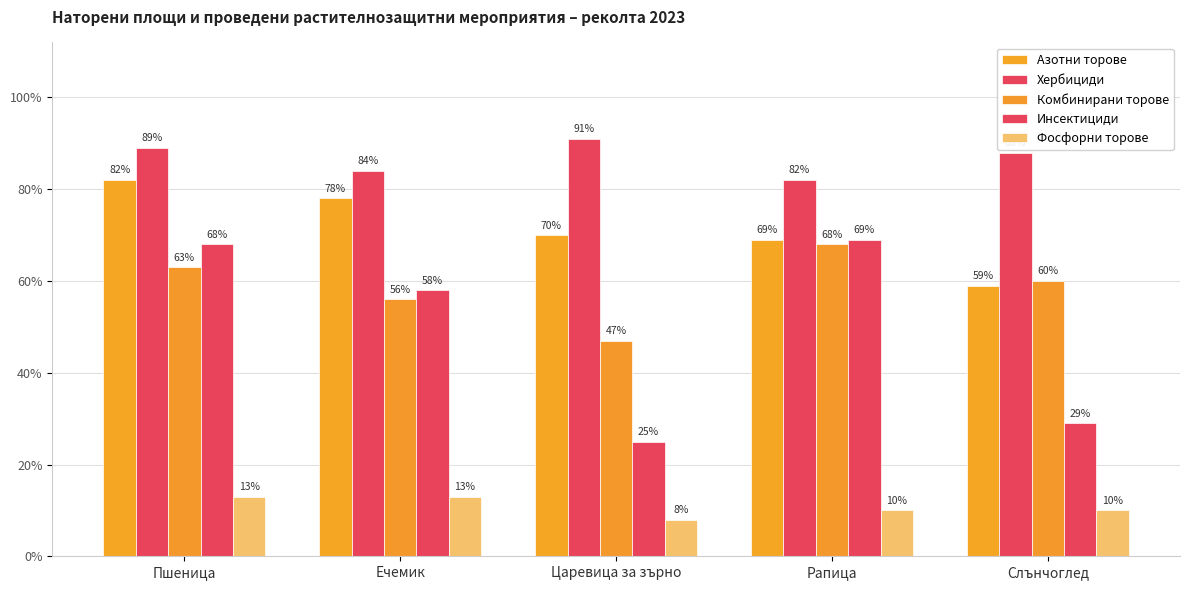

What is the average value of the Фосфорни торове series?

0.1